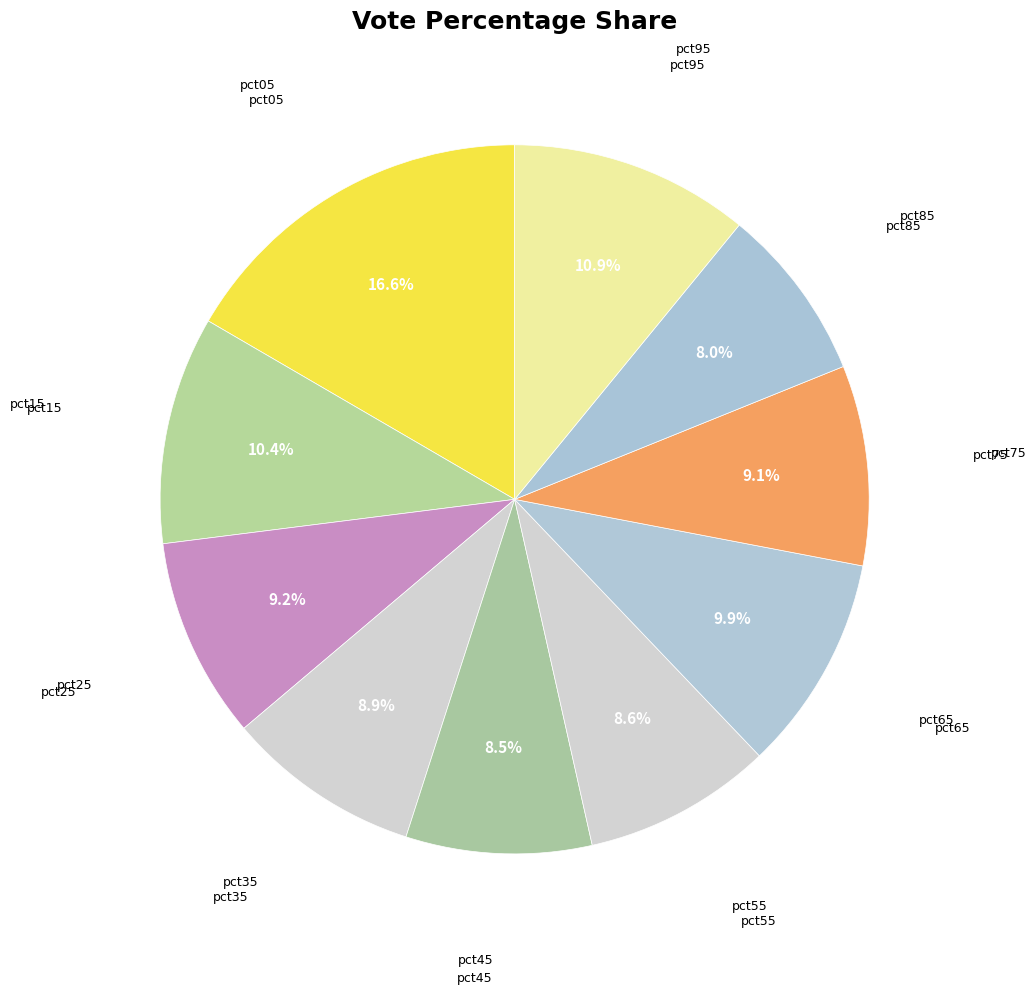

Count the number of slices in the pie.

10